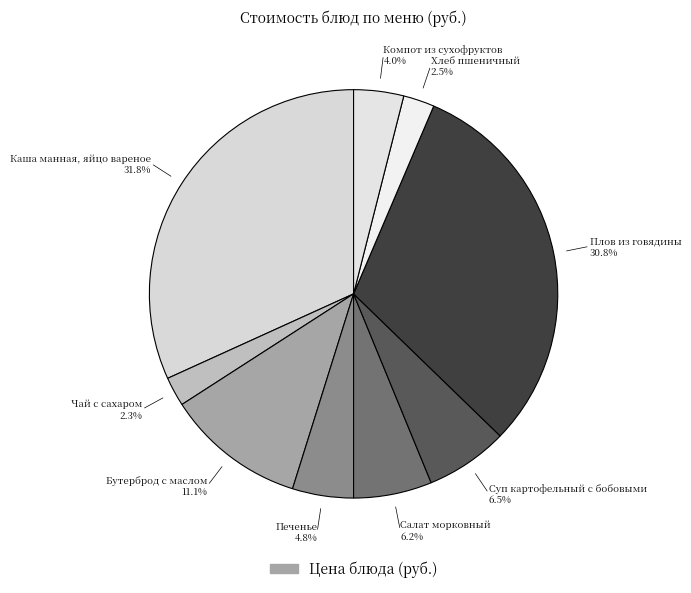

Is the sum of Суп картофельный с бобовыми and Салат морковный greater than half?

No